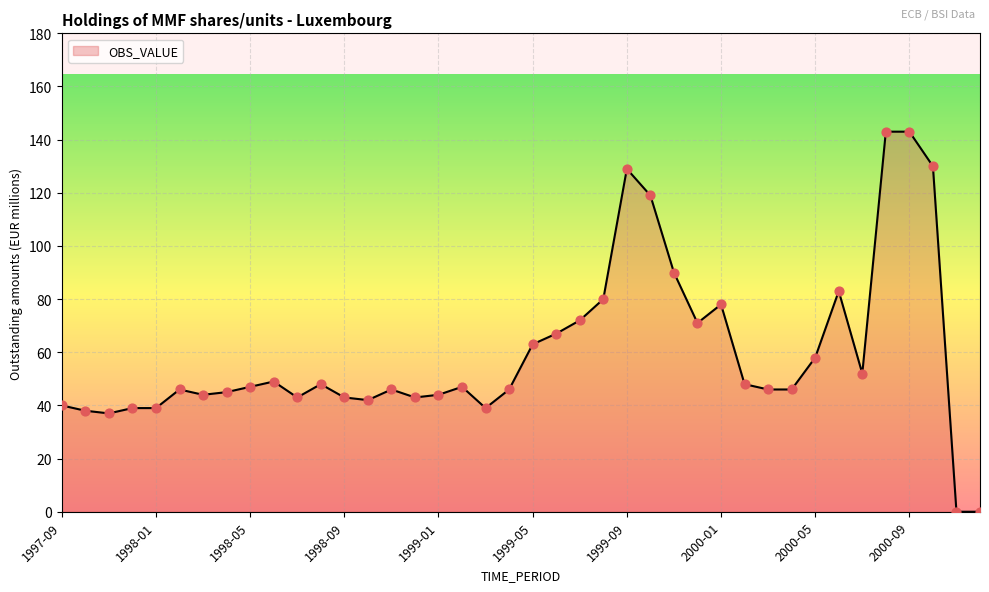

What is the difference between the maximum and minimum values?

143